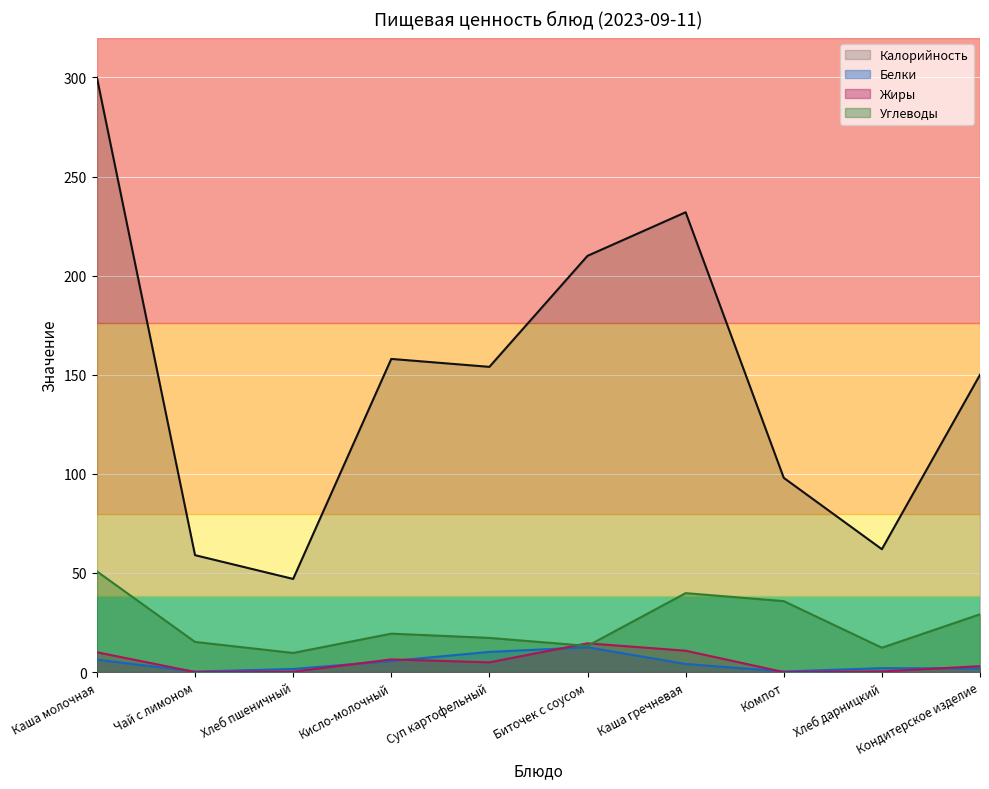

What is the label of the 7th point from the right?

Кисло-молочный